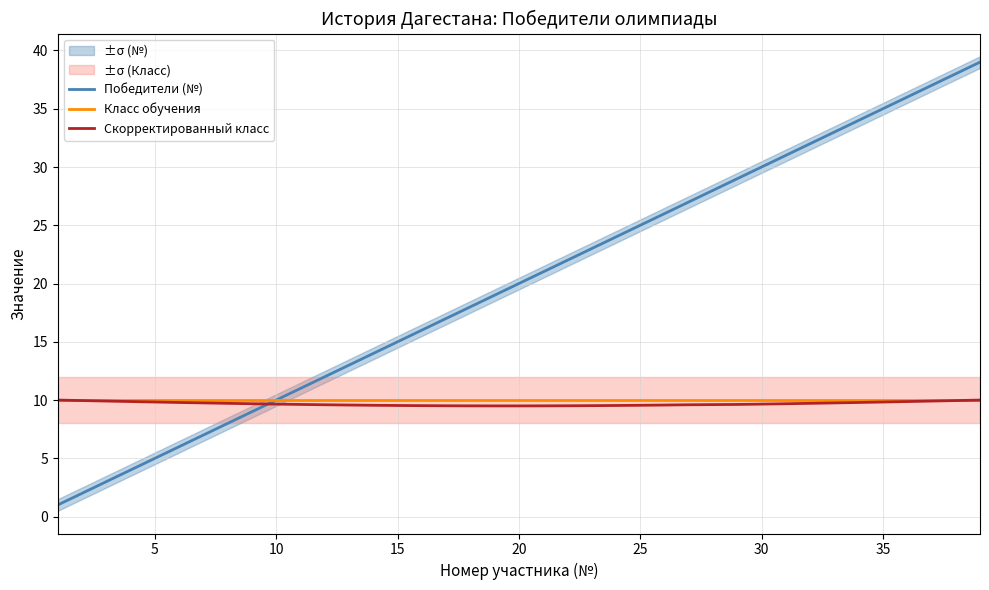

Is it true that Скорректированный класс equals 9.7 at 35?

True